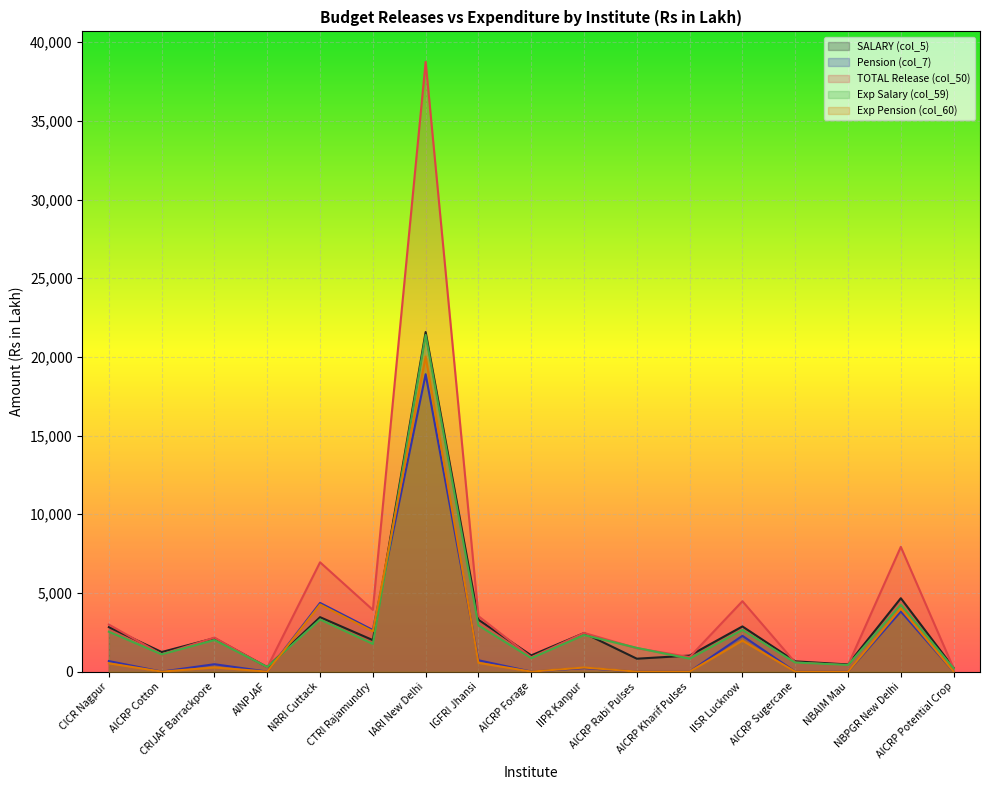

What is the total value across all series at IGFRI Jhansi?

11039.9